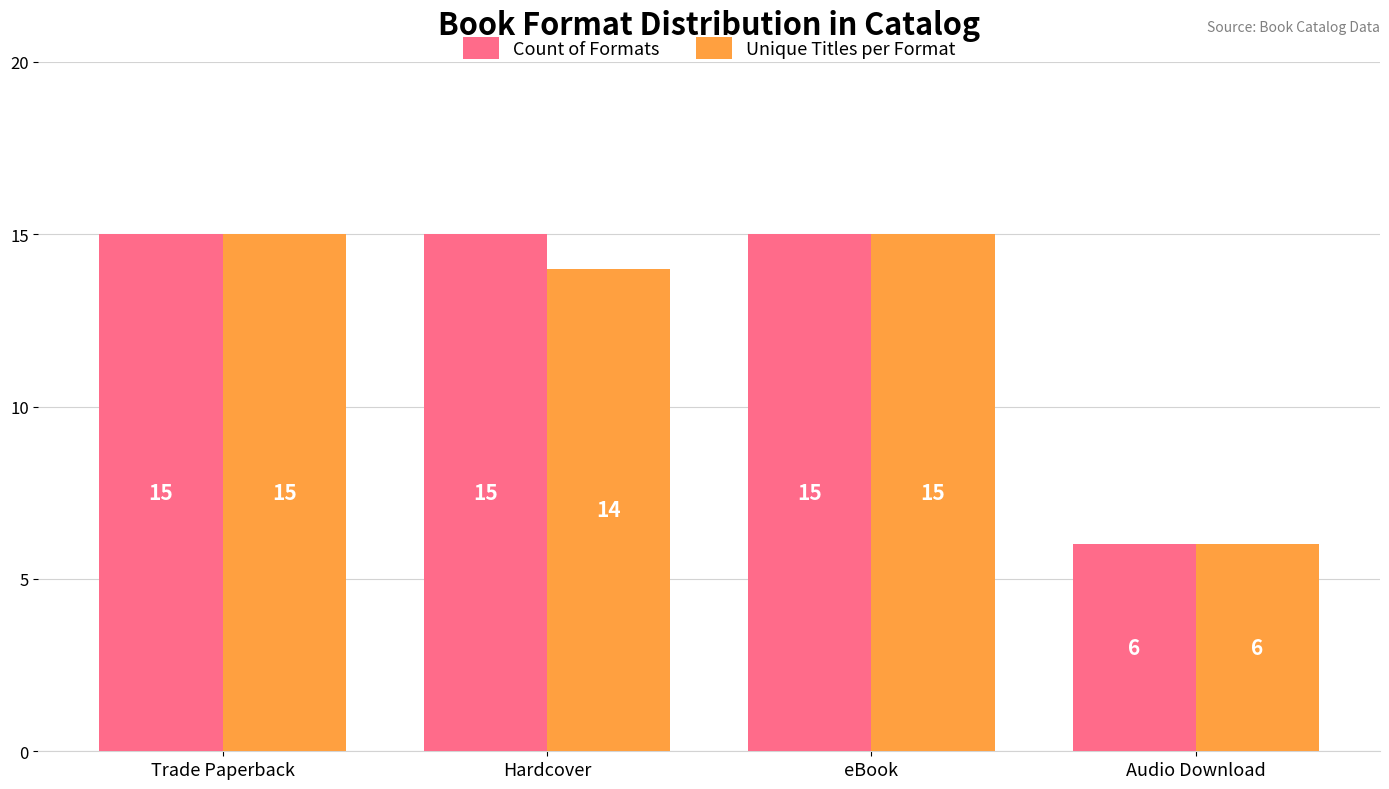

Reading left to right, extract all data points from this chart.

Count of Formats: 15	15	15	6
Unique Titles per Format: 15	14	15	6